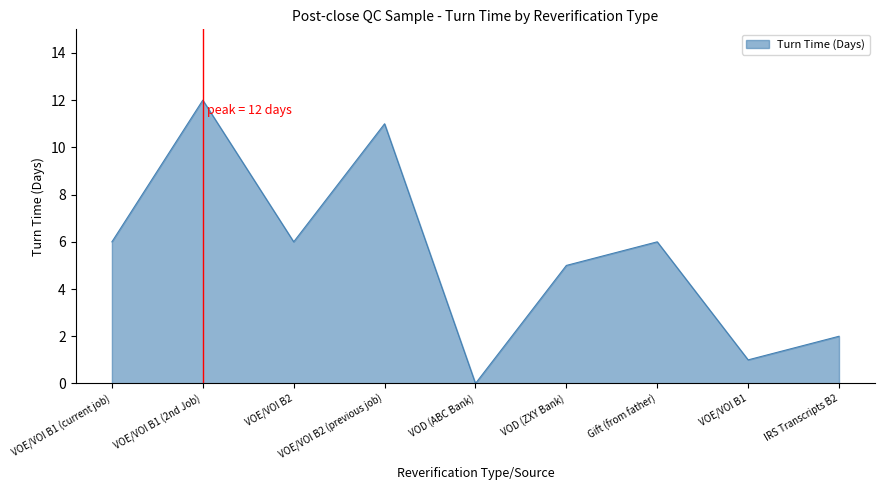

What is the difference between the maximum and second lowest values?

11